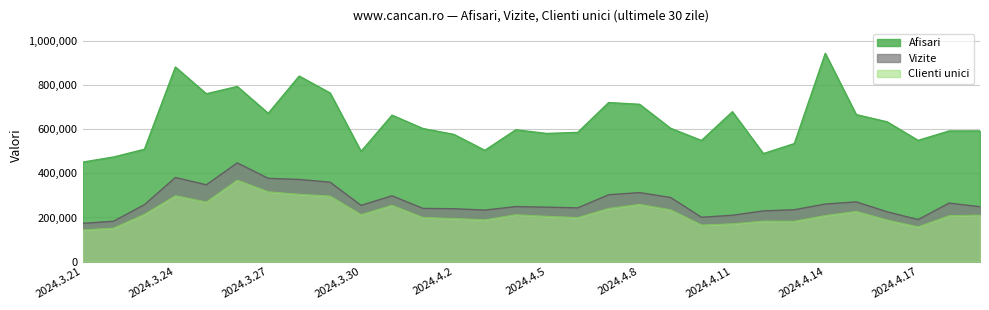

Which series changed the most between 2024.3.29 and 2024.4.3?

Afisari